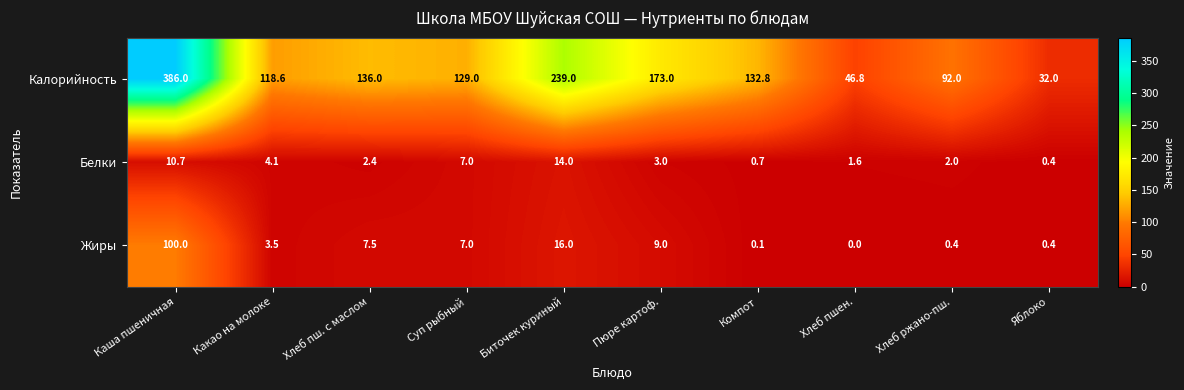

Which series has the widest spread of values?

Калорийность